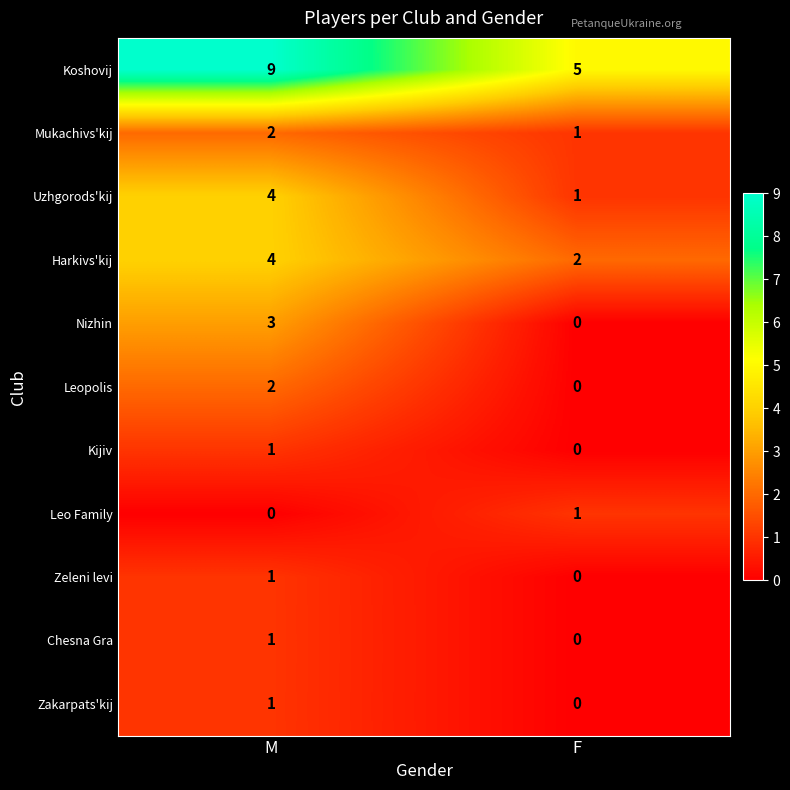

The value of Zakarpats'kij at F is 0. True or false?

True